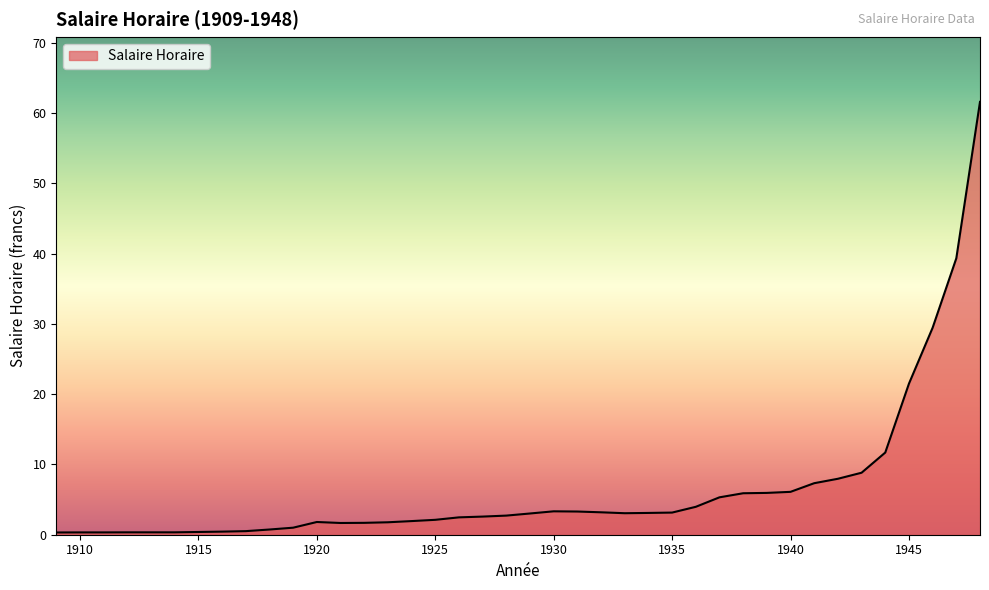

What is the maximum value shown in the chart?

61.6